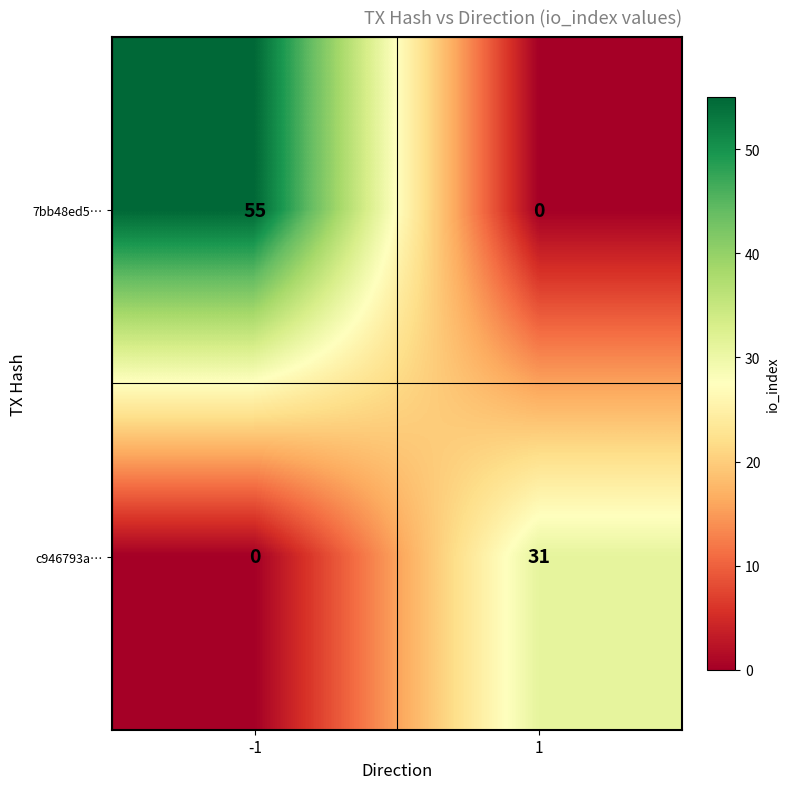

The value of 7bb48ed5… at 1 is 0. True or false?

True